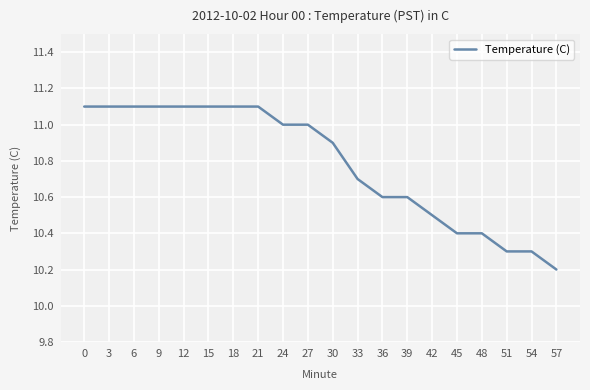

True or false: the data shows 16.0 at 48.

False